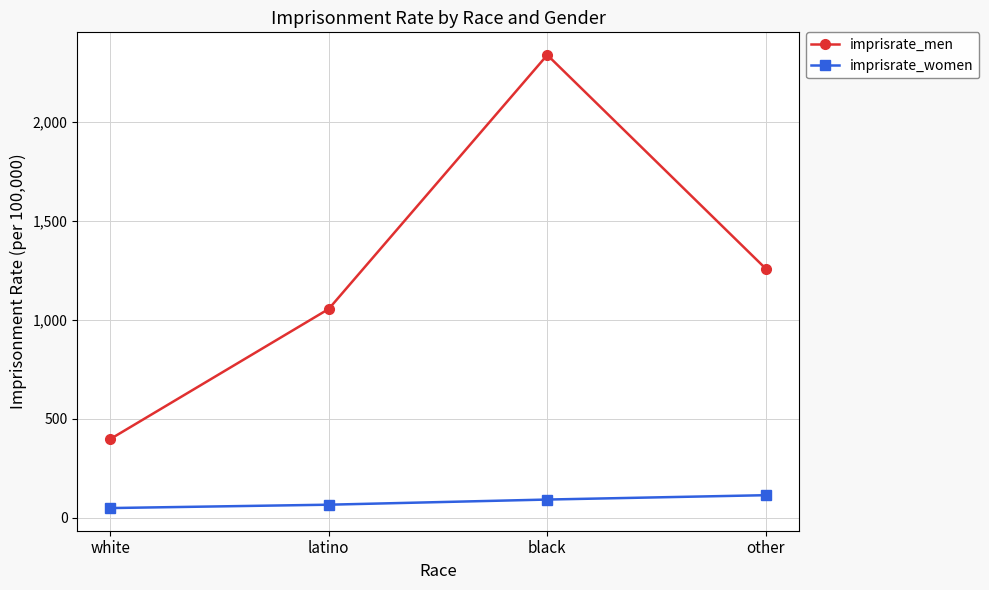

True or false: imprisrate_men and imprisrate_women cross at least once.

False